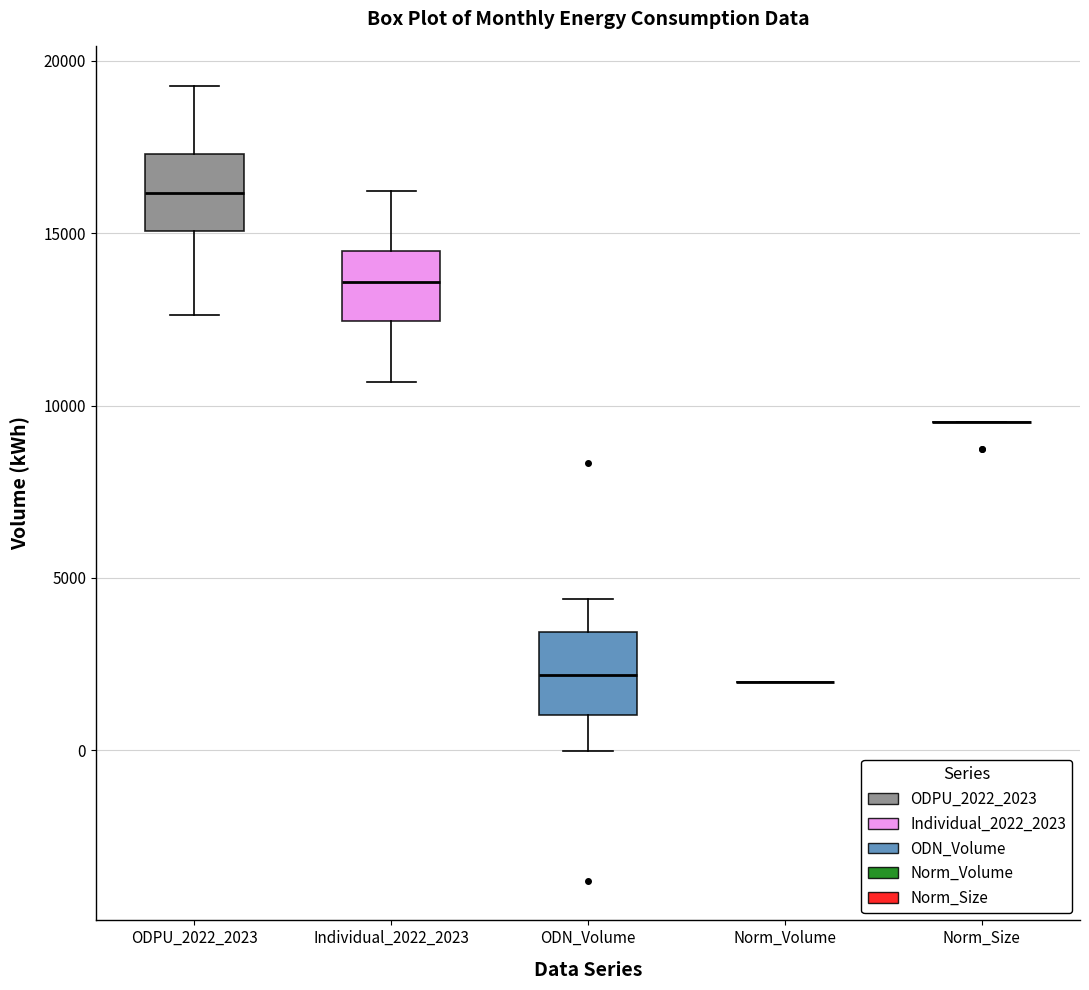

Reading left to right, read every box against the y-axis: the position of its median line, the range the box covers, and the ends of its whiskers. The values are not printed on the chart, so give them approximately, as read against the axis.

ODPU_2022_2023: median 16000, box 15000 to 17500, whiskers 12500 to 19500
Individual_2022_2023: median 13500, box 12500 to 14500, whiskers 10500 to 16000
ODN_Volume: median 2000, box 1000 to 3500, whiskers 0 to 4500
Norm_Volume: box collapsed to a line at 2000, whiskers 2000 to 2000
Norm_Size: box collapsed to a line at 9500, whiskers 9500 to 9500